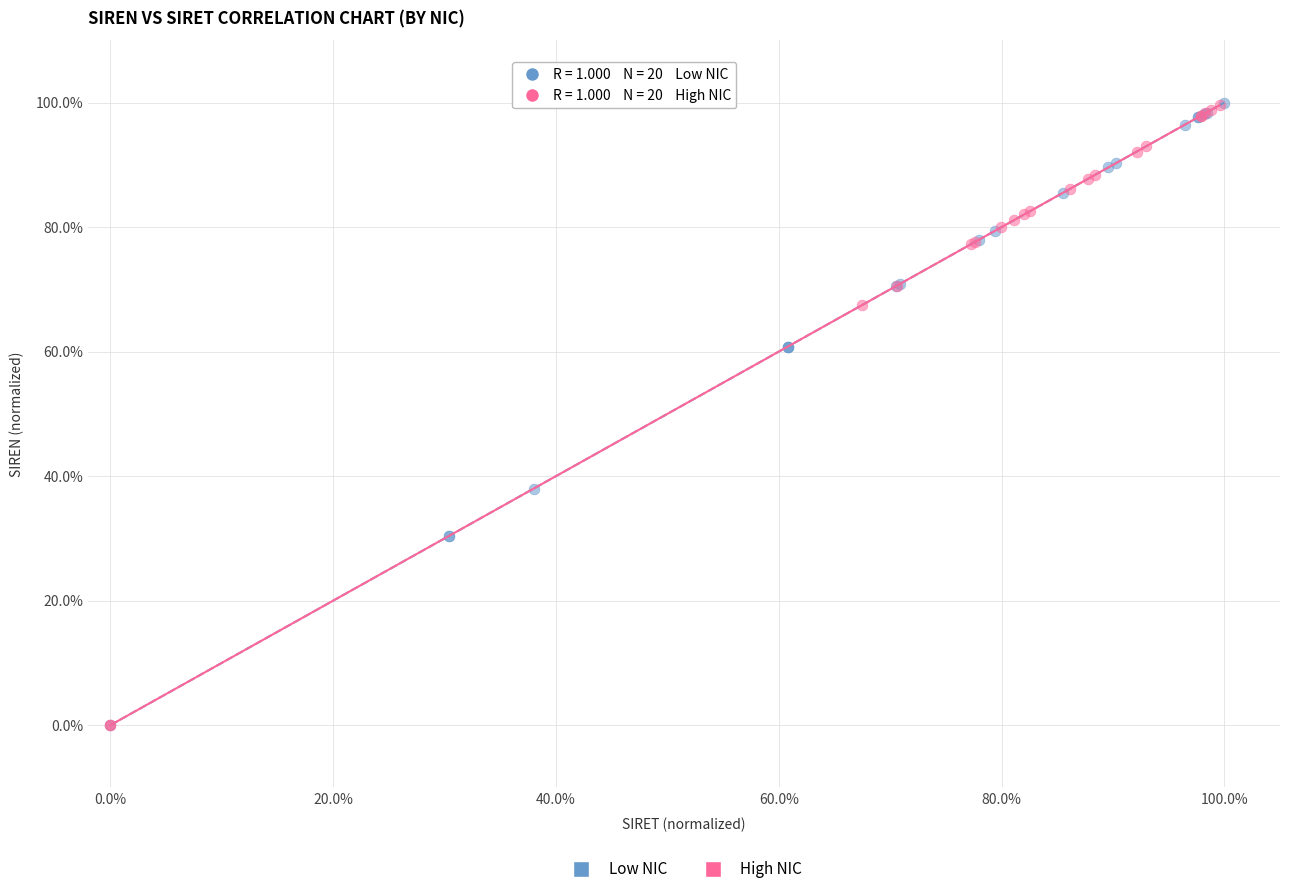

What are all the series names shown in the legend?

Low NIC, High NIC